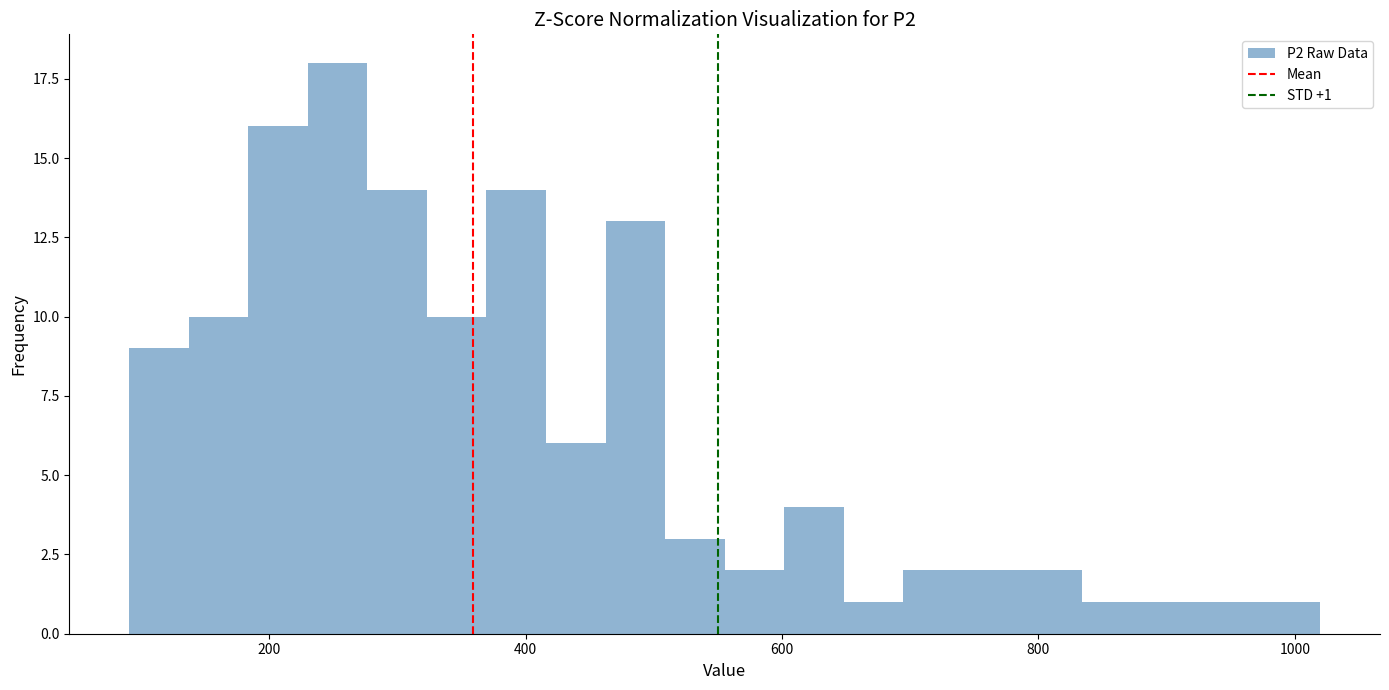

Read against the x-axis, roughly where is the centre of the tallest bar?

260